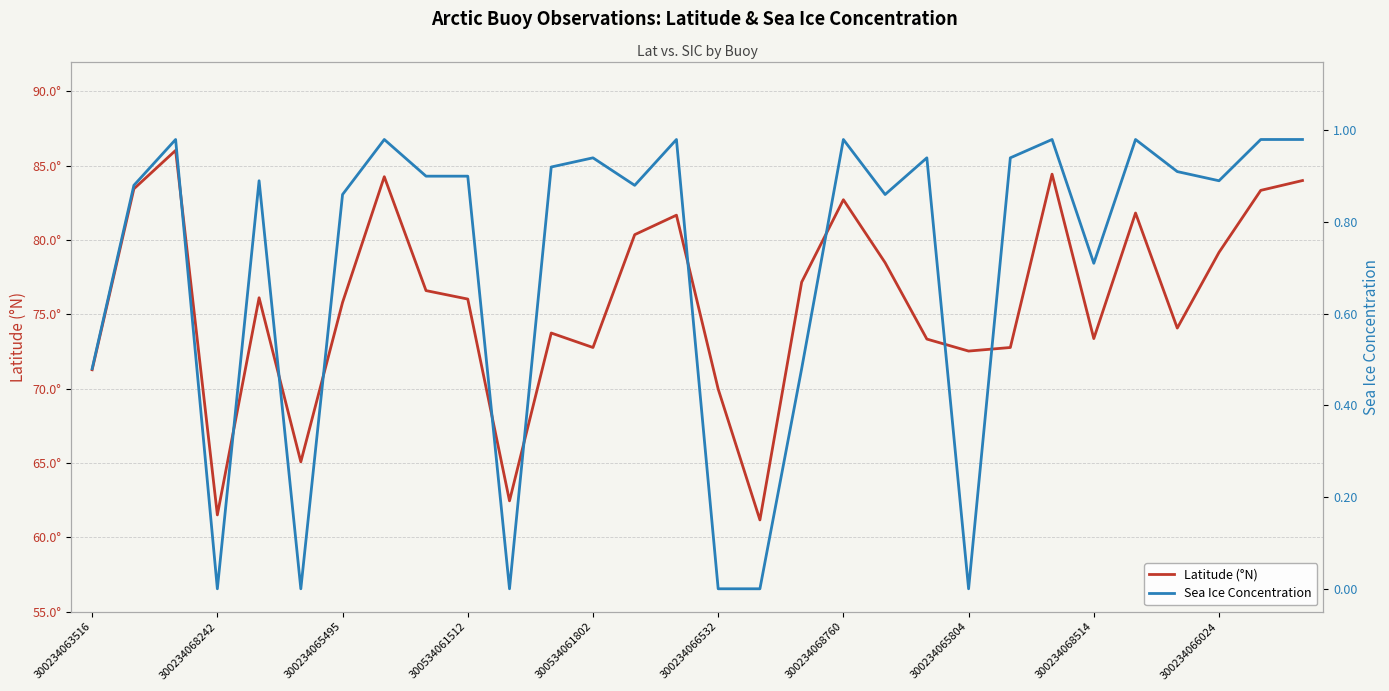

How many interior local peaks does the Sea Ice Concentration series have?

9